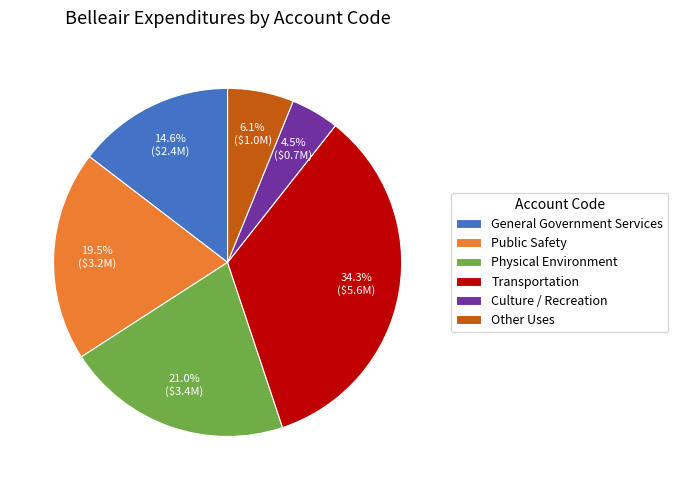

What percentage do Physical Environment and General Government Services together represent?

35.6%